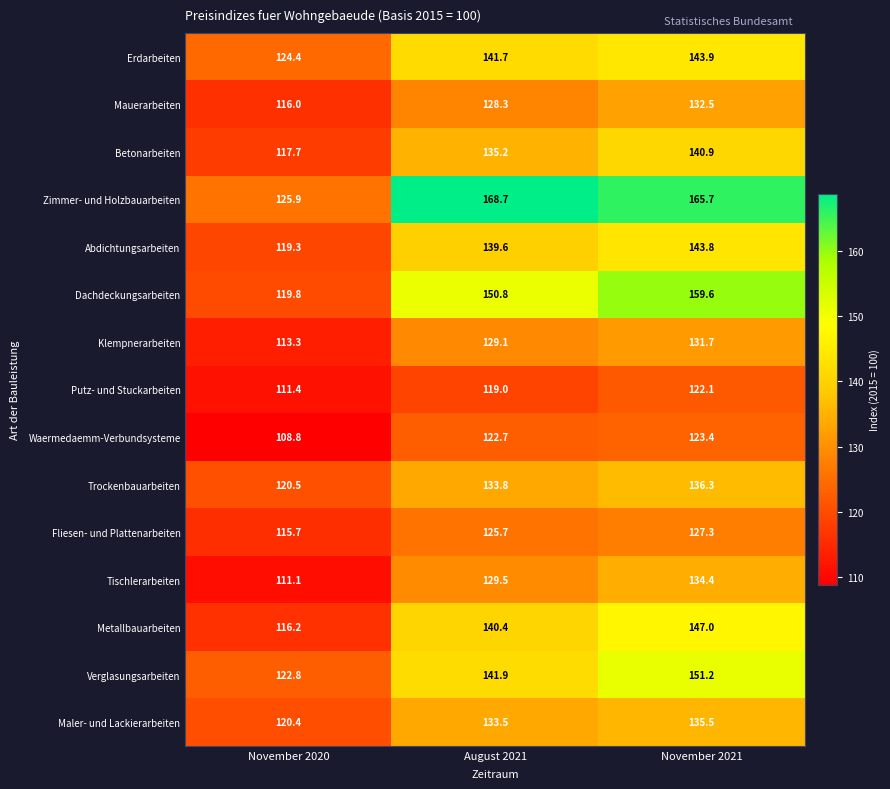

At which category does the chart reach its peak across all series?

August 2021